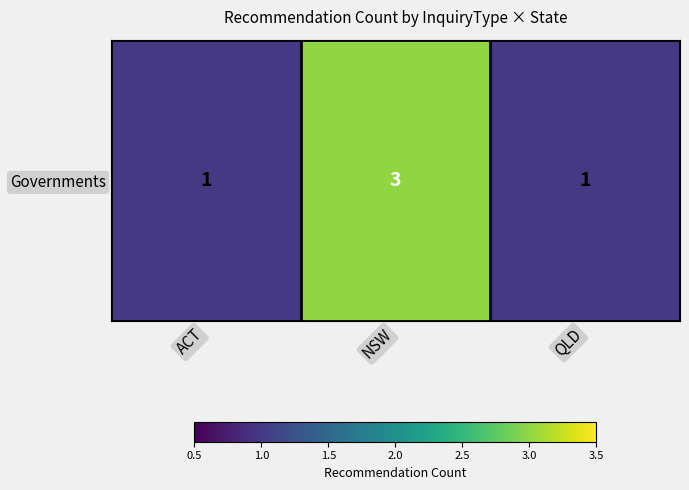

What is the difference between the maximum and minimum values?

2